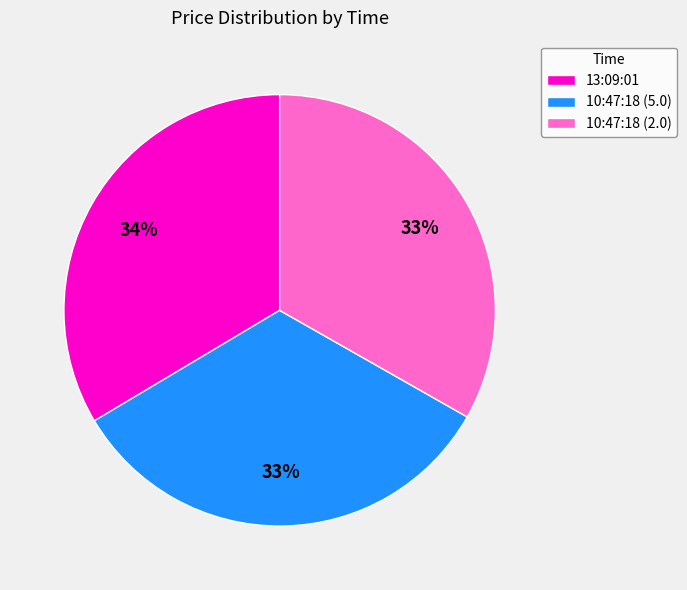

Is it true that 10:47:18 (5.0) is 27% of the pie?

False